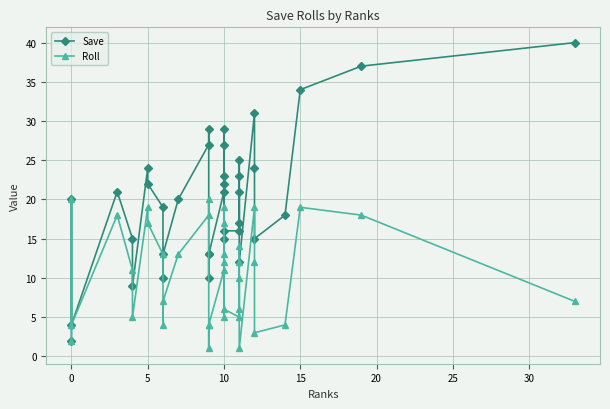

What is the value of the Roll point at the 9th from the left?

13